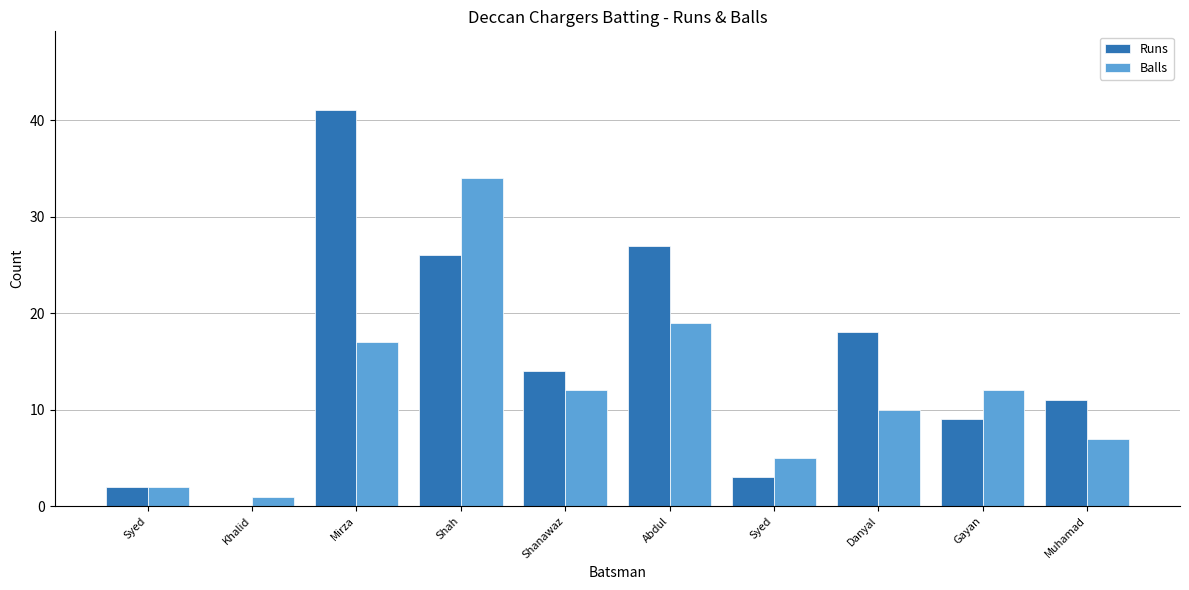

What are all the series names shown in the legend?

Runs, Balls